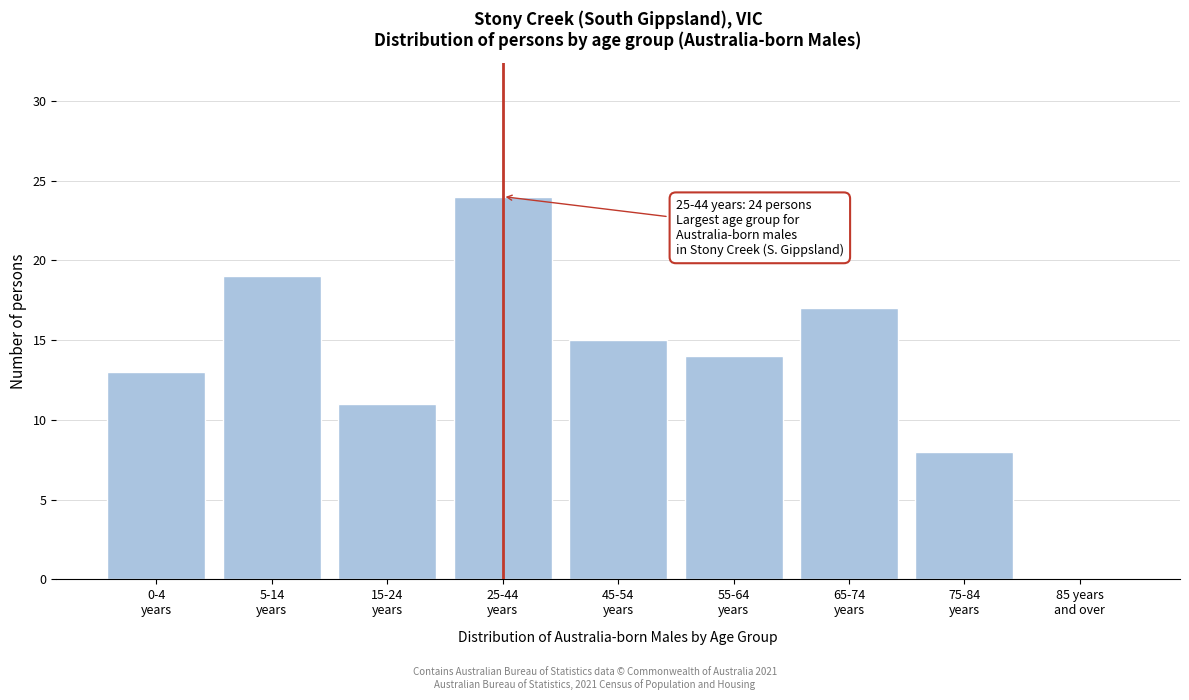

What is the greatest value displayed?

24